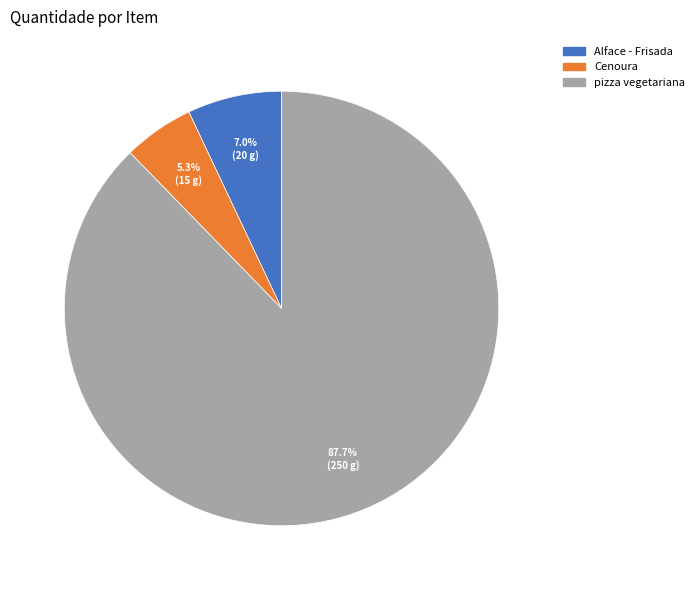

To the nearest percent, what is the average slice percentage?

33%